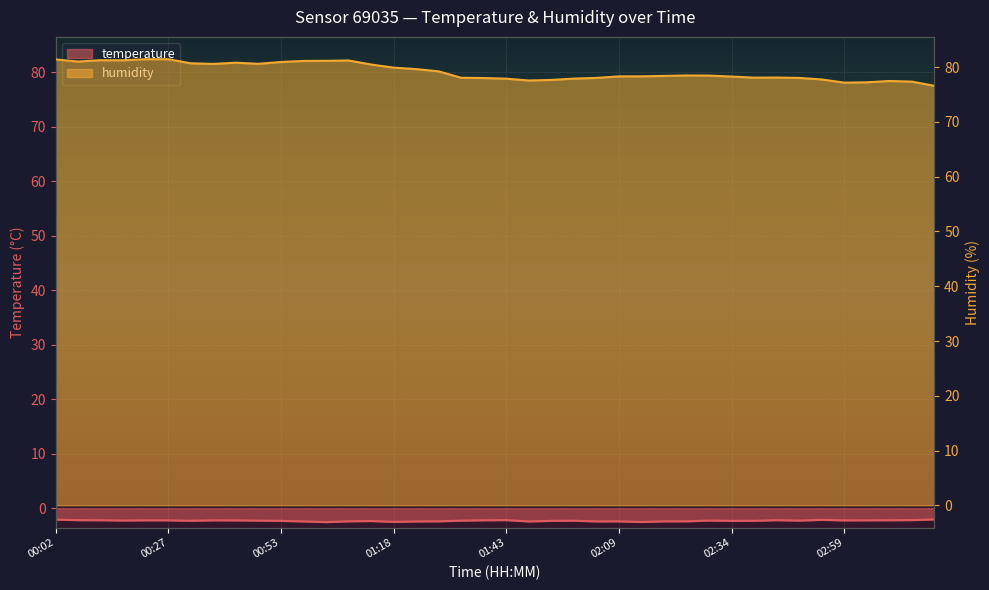

How many interior local valleys does the humidity series have?

7